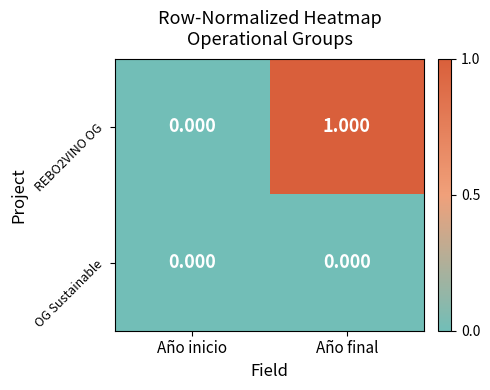

List the series in order of their peak value, lowest first.

OG Sustainable, REBO2VINO OG